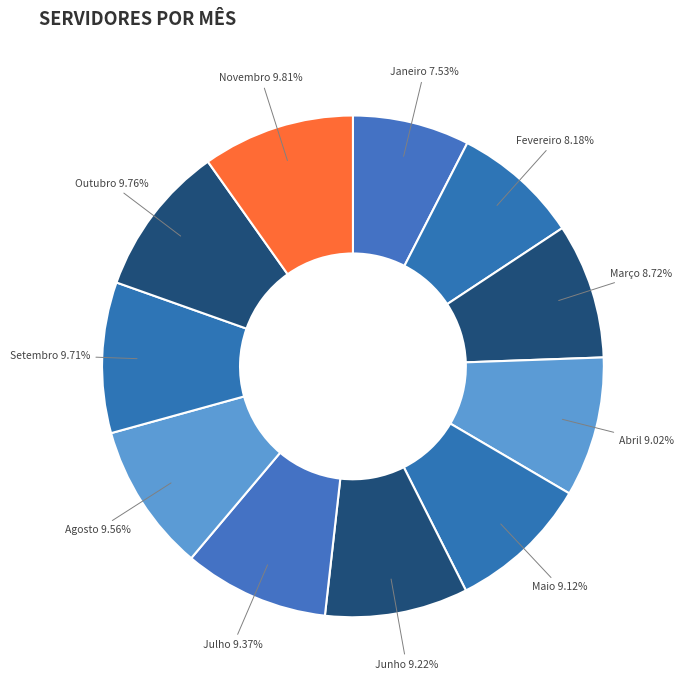

How many segments does this pie chart have?

11